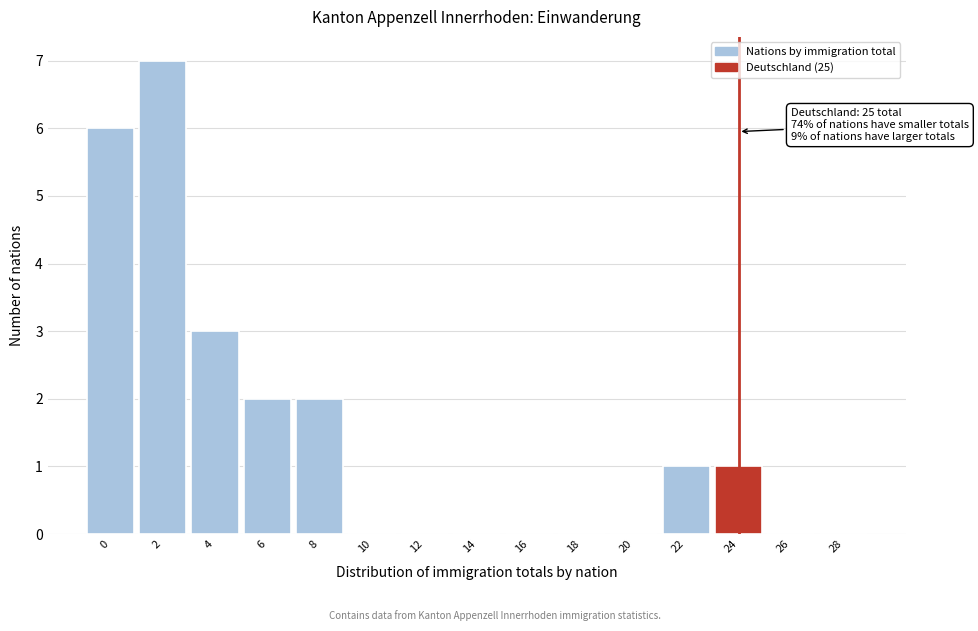

Reading left to right, what are all the values shown in this chart?

0=6	2=7	4=3	6=2	8=2	10=0	12=0	14=0	16=0	18=0	20=0	22=1	24=1	26=0	28=0